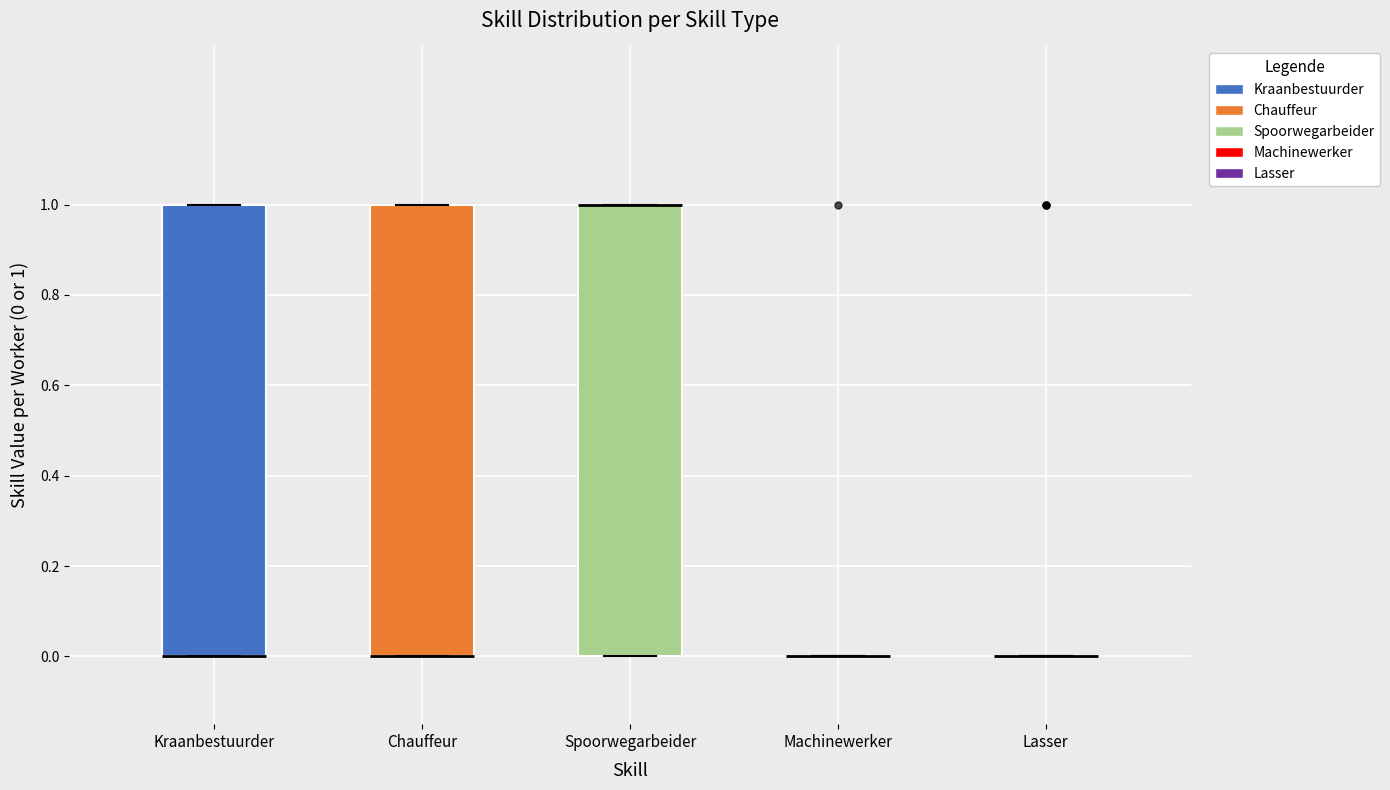

Reading left to right, read every box against the y-axis: the position of its median line, the range the box covers, and the ends of its whiskers. The values are not printed on the chart, so give them approximately, as read against the axis.

Kraanbestuurder: median 0 (drawn on the box's lower edge), box 0 to 1, whiskers 0 to 1
Chauffeur: median 0 (drawn on the box's lower edge), box 0 to 1, whiskers 0 to 1
Spoorwegarbeider: median 1 (drawn on the box's upper edge), box 0 to 1, whiskers 0 to 1
Machinewerker: box collapsed to a line at 0, whiskers 0 to 0
Lasser: box collapsed to a line at 0, whiskers 0 to 0